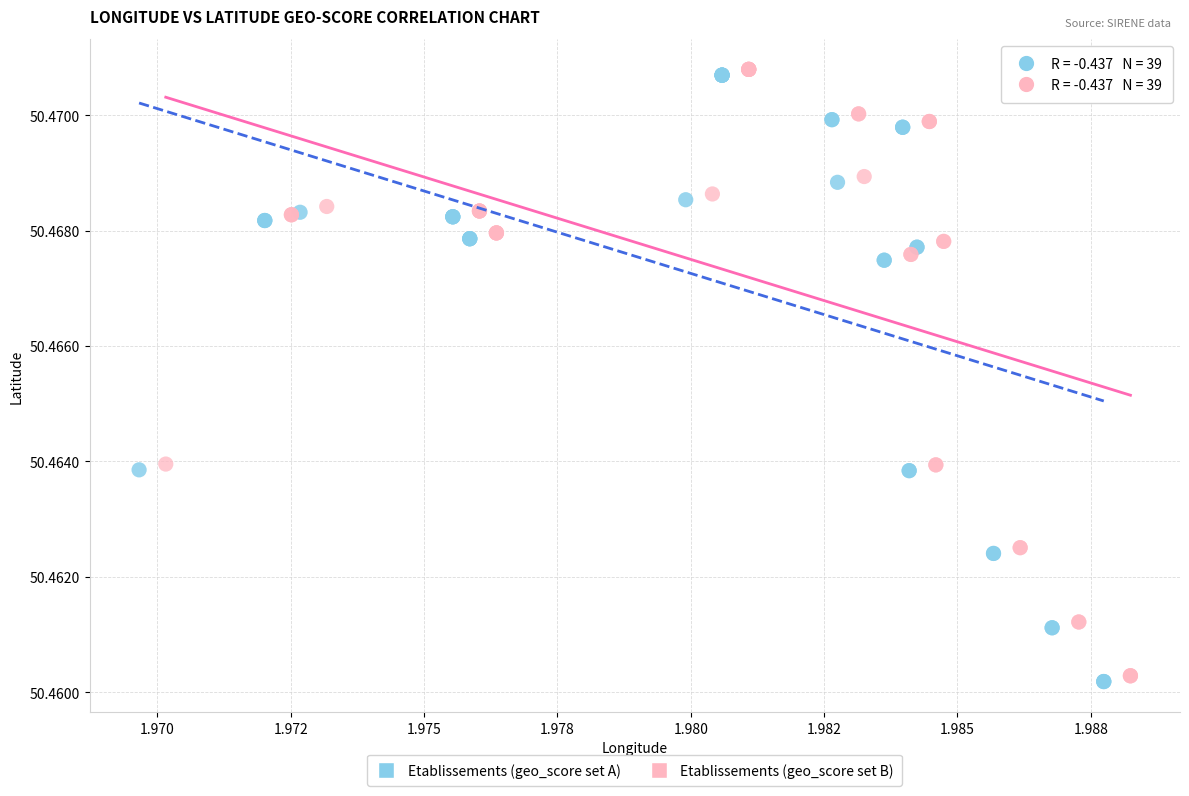

Which series reaches the minimum Y coordinate?

Etablissements (geo_score set A)